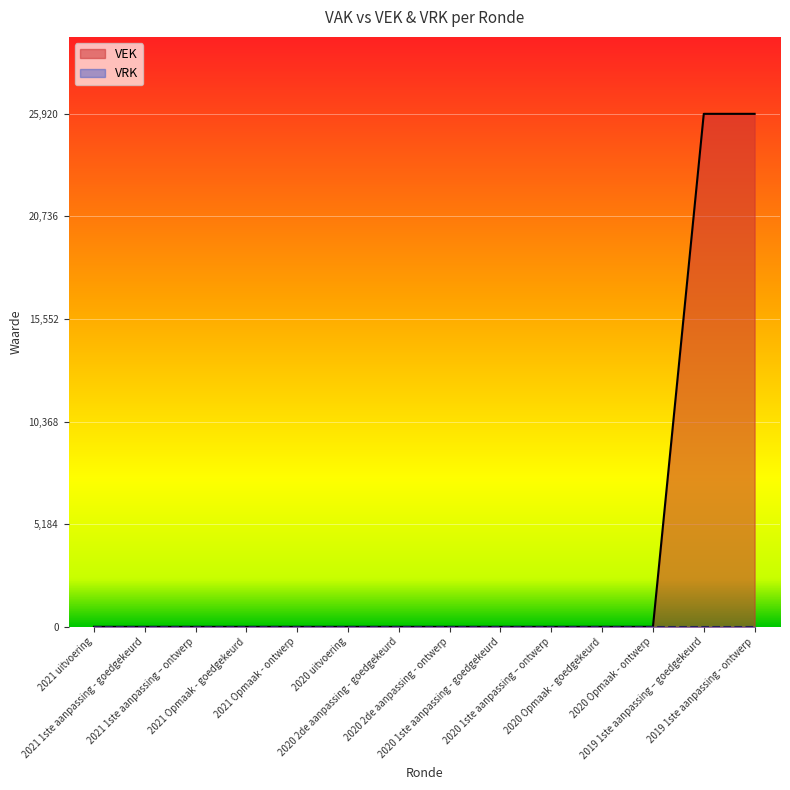

How many series are shown in this chart?

2